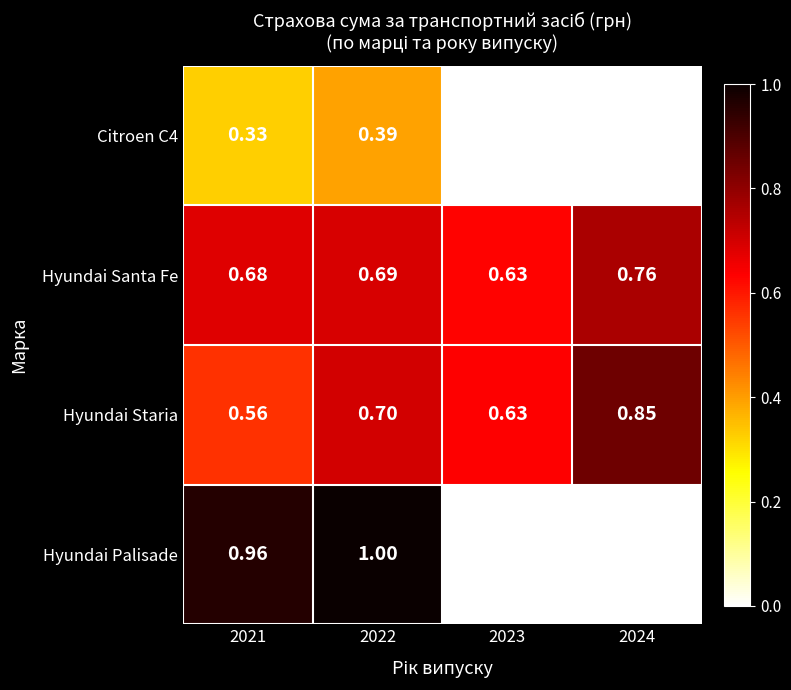

Which series has the widest spread of values?

Hyundai Palisade